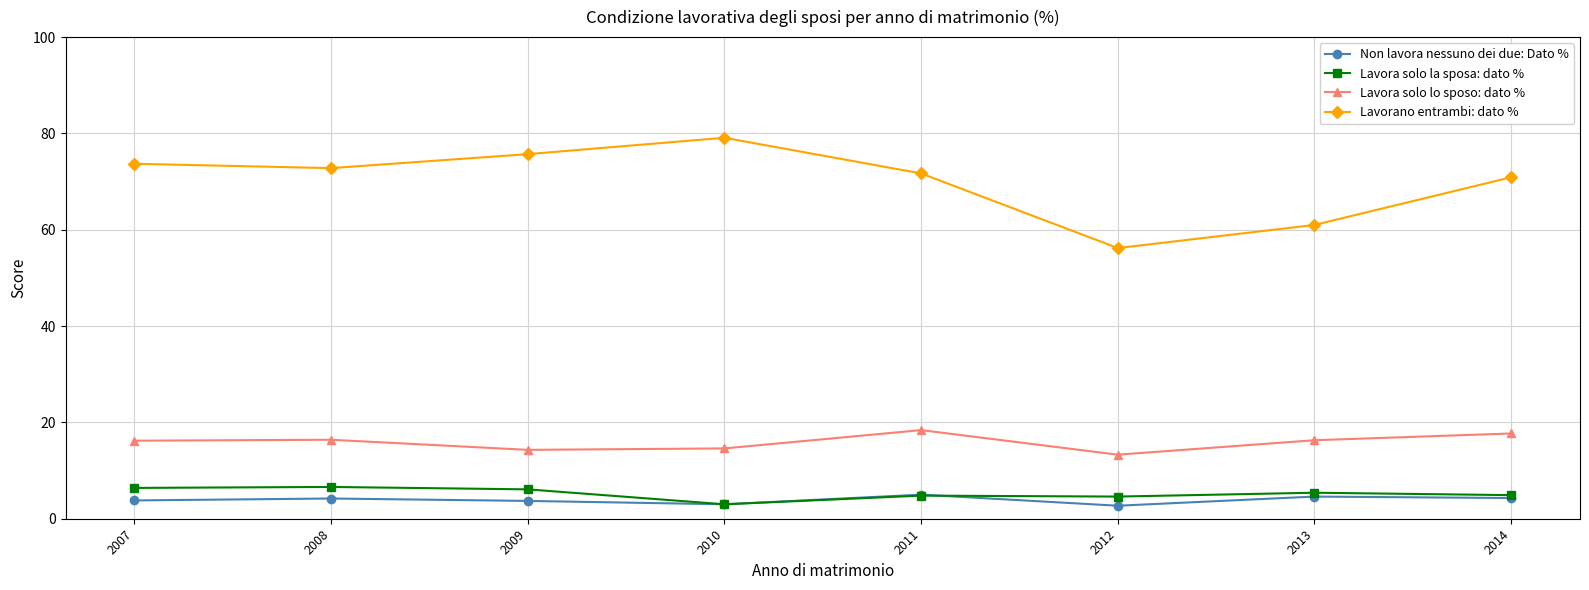

Rank the series by their maximum value, from lowest to highest.

Non lavora nessuno dei due: Dato %, Lavora solo la sposa: dato %, Lavora solo lo sposo: dato %, Lavorano entrambi: dato %